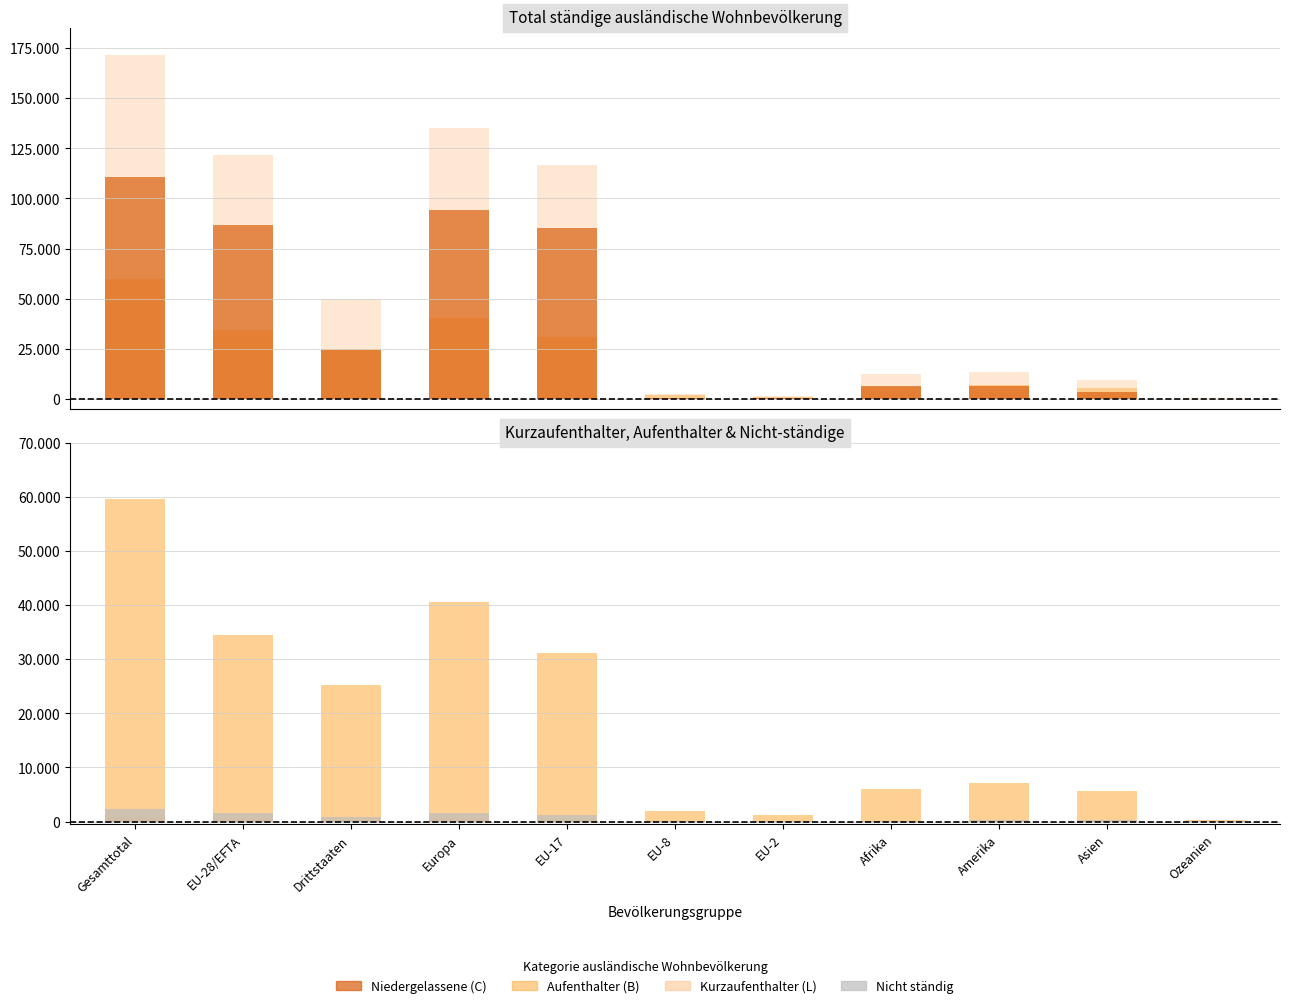

Which series has the largest total across all categories?

Total staendig